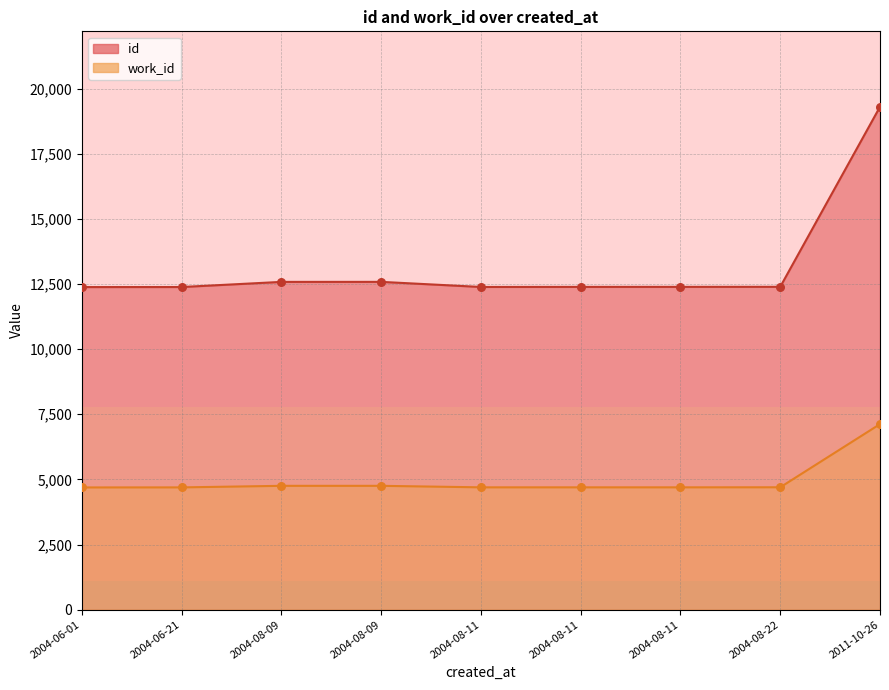

Which series has the largest Y range (max minus min)?

id